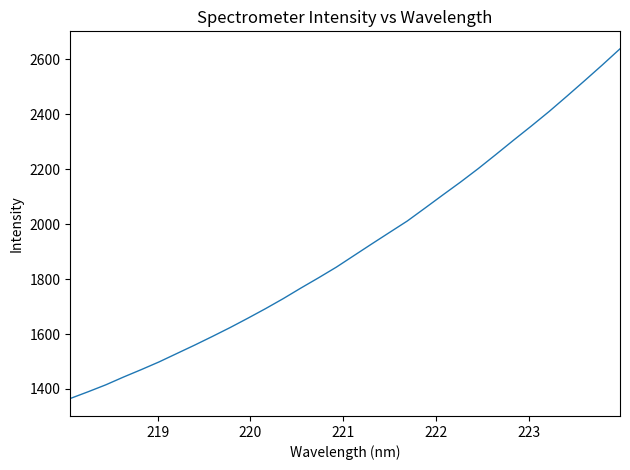

What is the maximum value shown in the chart?

2638.4